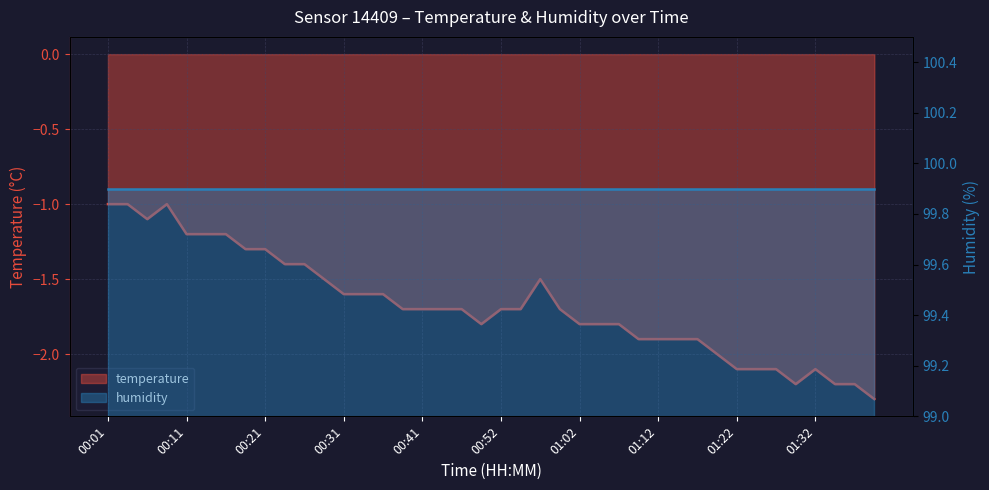

Where is the data nearest to the value -1?

00:01